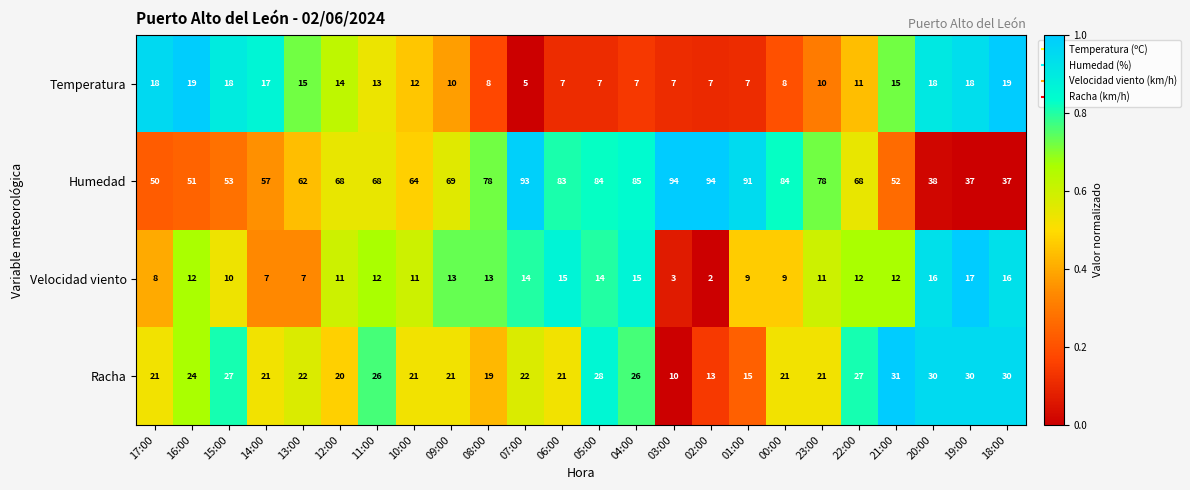

Which series has the widest spread of values?

Humedad